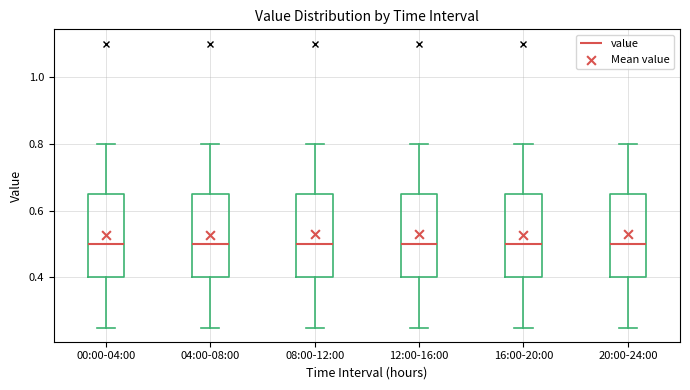

Where does the median line of the box for 16:00-20:00 sit on the y-axis? The values are not printed on the chart, so give them approximately, as read against the axis.

0.50